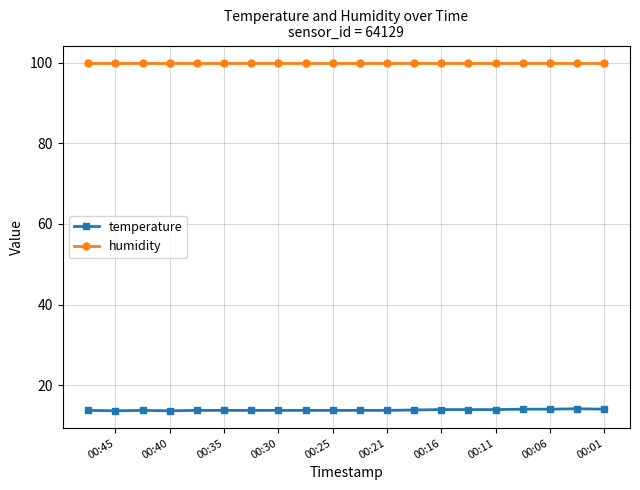

True or false: humidity and temperature intersect in this chart.

False